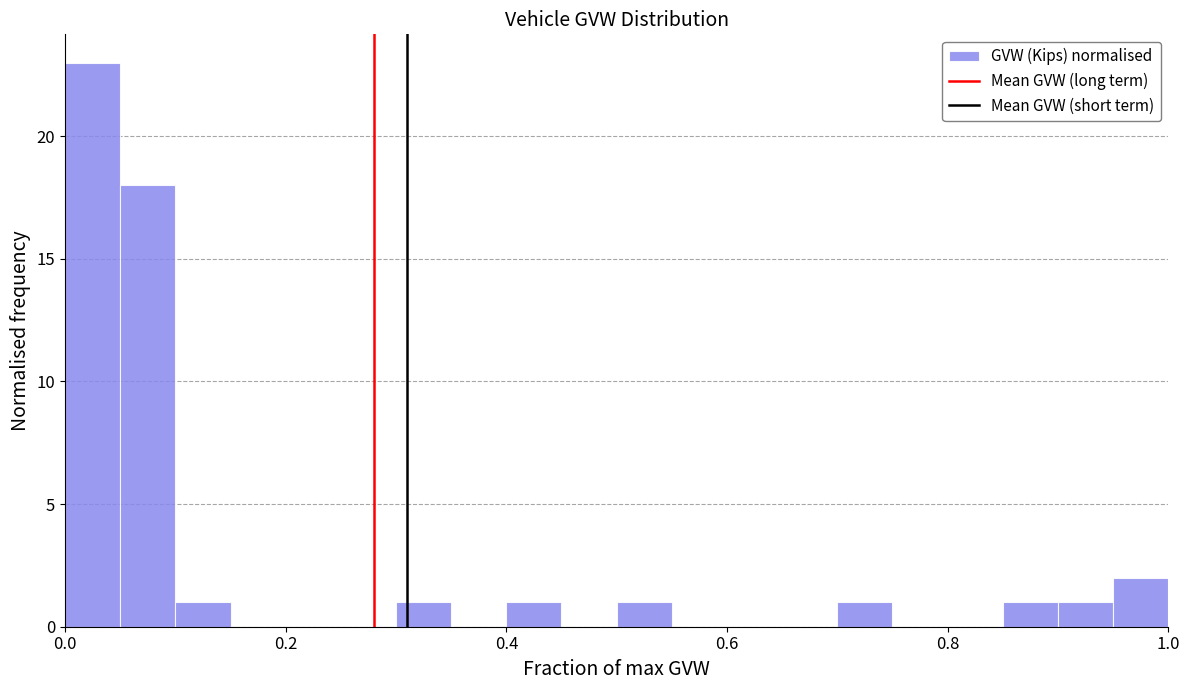

Around what value on the x-axis is the tallest bar? Give the approximate position of its centre, as read against the axis.

0.02